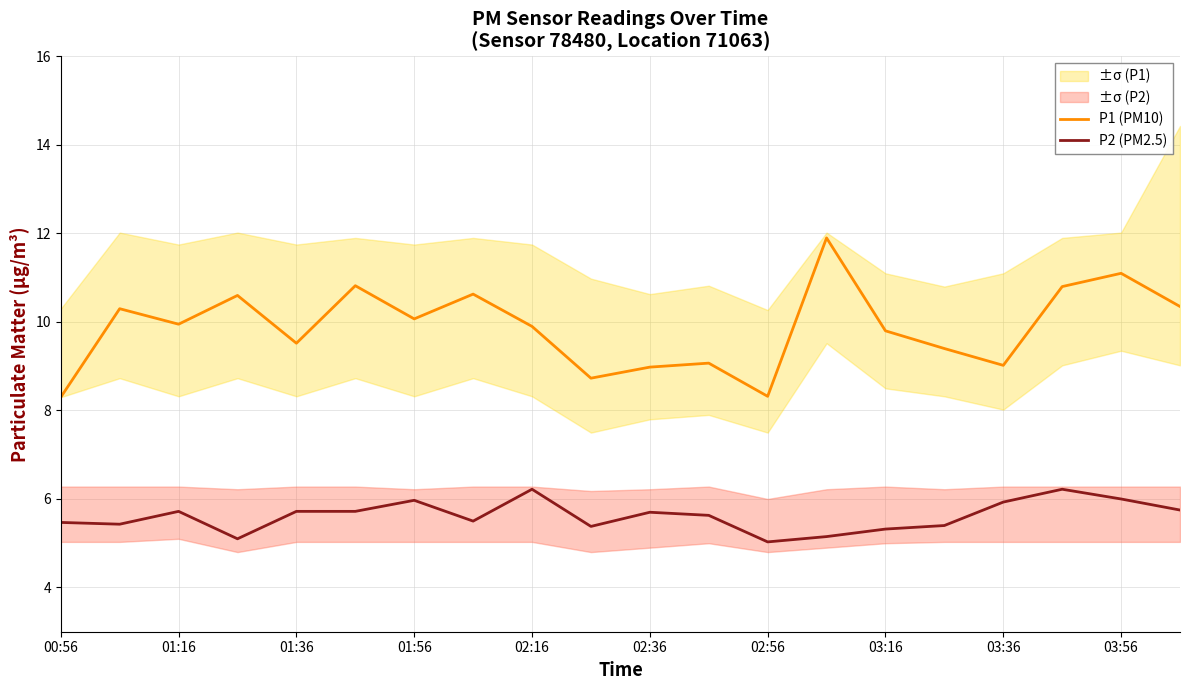

What is the highest value of the P1 (PM10) series?

11.9